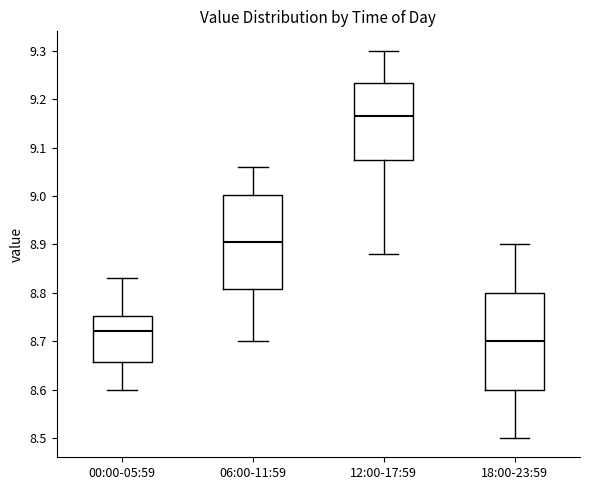

Reading left to right, transcribe this box plot: for each box, give where its median line is, the range the box spans, and where its two whiskers end, as read against the y-axis. The values are not printed on the chart, so give them approximately, as read against the axis.

00:00-05:59: median 8.72, box 8.66 to 8.75, whiskers 8.60 to 8.83
06:00-11:59: median 8.91, box 8.81 to 9.00, whiskers 8.70 to 9.06
12:00-17:59: median 9.17, box 9.08 to 9.23, whiskers 8.88 to 9.30
18:00-23:59: median 8.70, box 8.60 to 8.80, whiskers 8.50 to 8.90